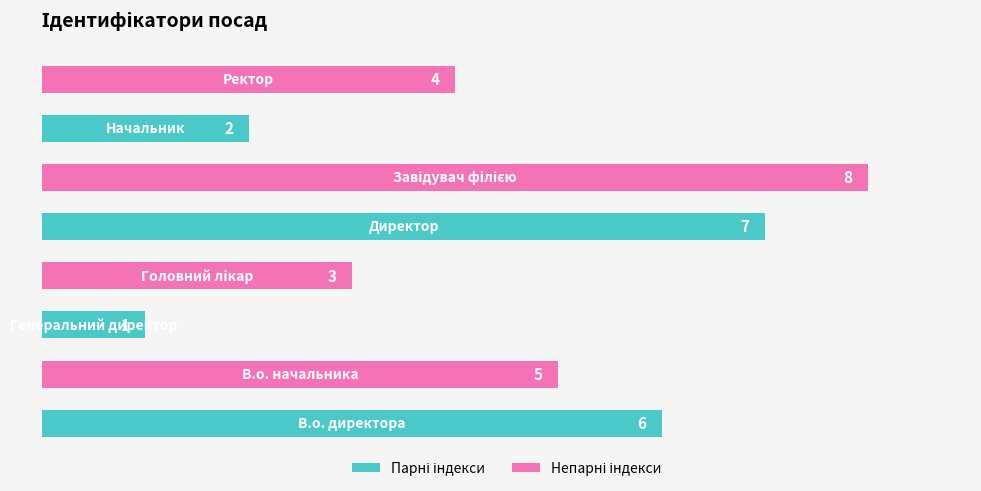

How many values are between 3 and 7?

5